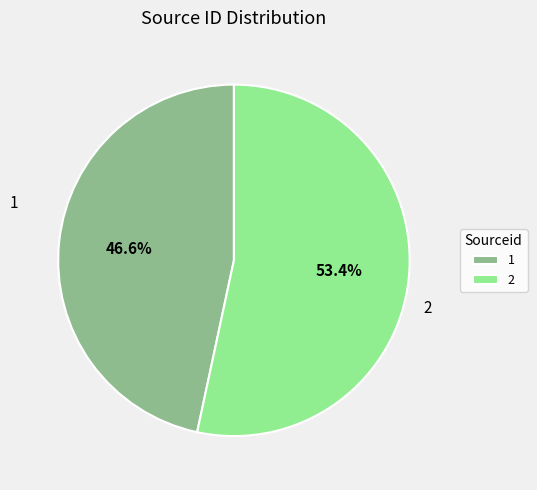

Approximately how many times larger is the value at 2 compared to 1?

1.1